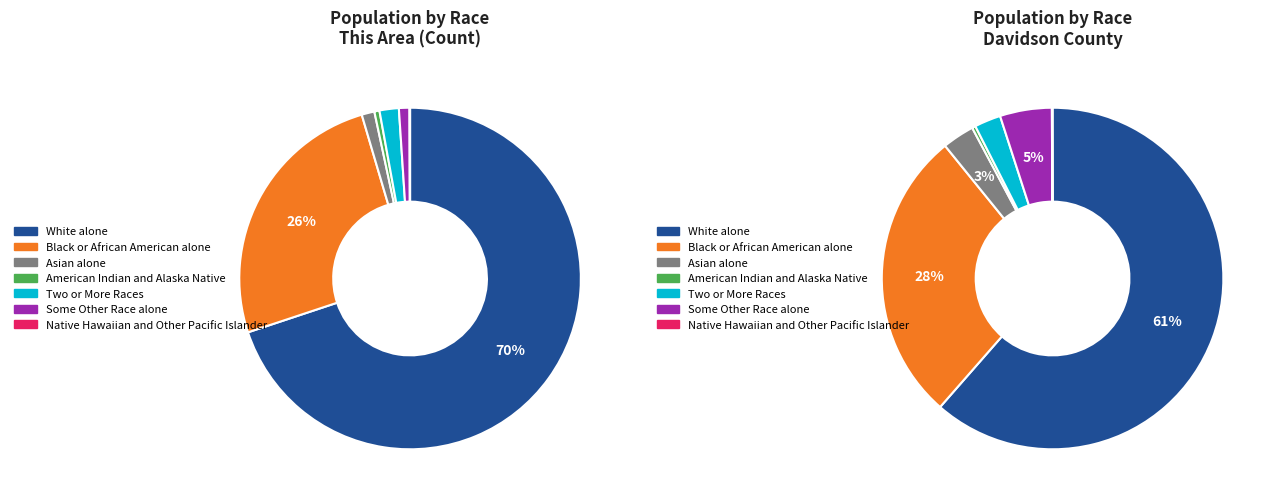

Rank the categories by value from lowest to highest.

Native Hawaiian and Other Pacific Islander, American Indian and Alaska Native, Some Other Race alone, Asian alone, Two or More Races, Black or African American alone, White alone